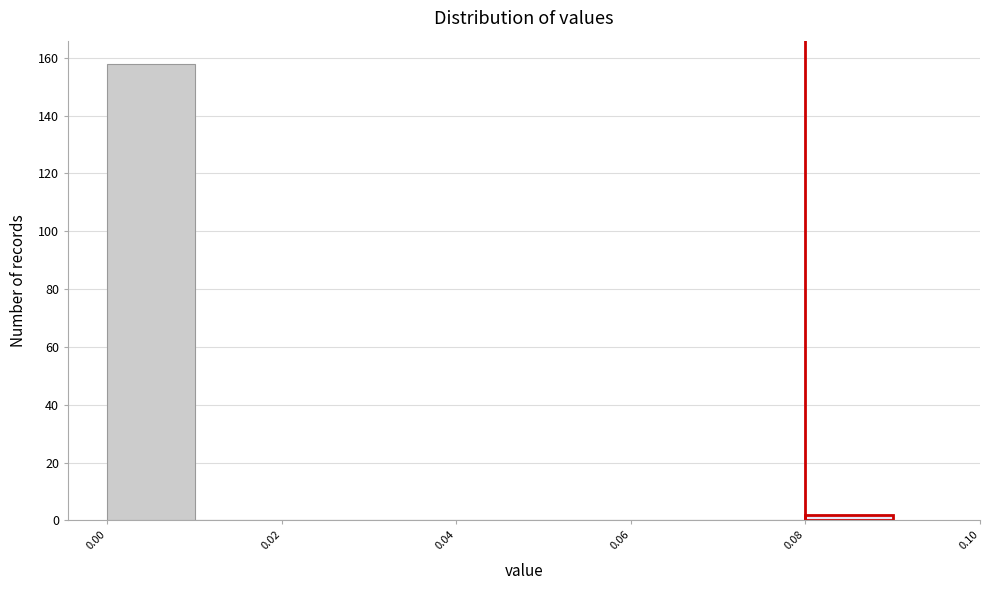

What is the height of the bar covering 0.00 to 0.01 on the x-axis? The values are not printed on the chart, so give them approximately, as read against the axis.

158